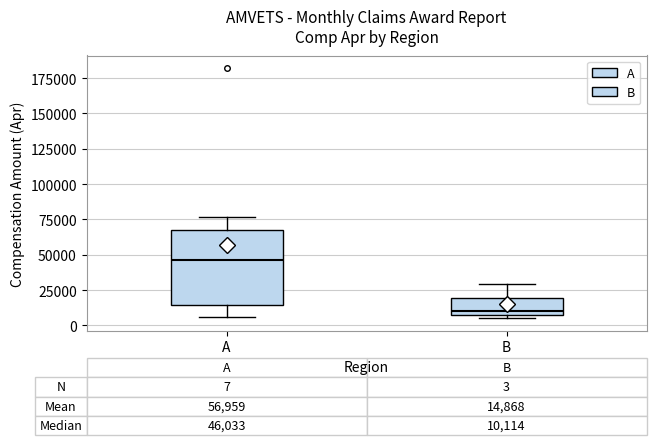

Comparing the boxes themselves (not the whiskers), which one is the tallest?

A